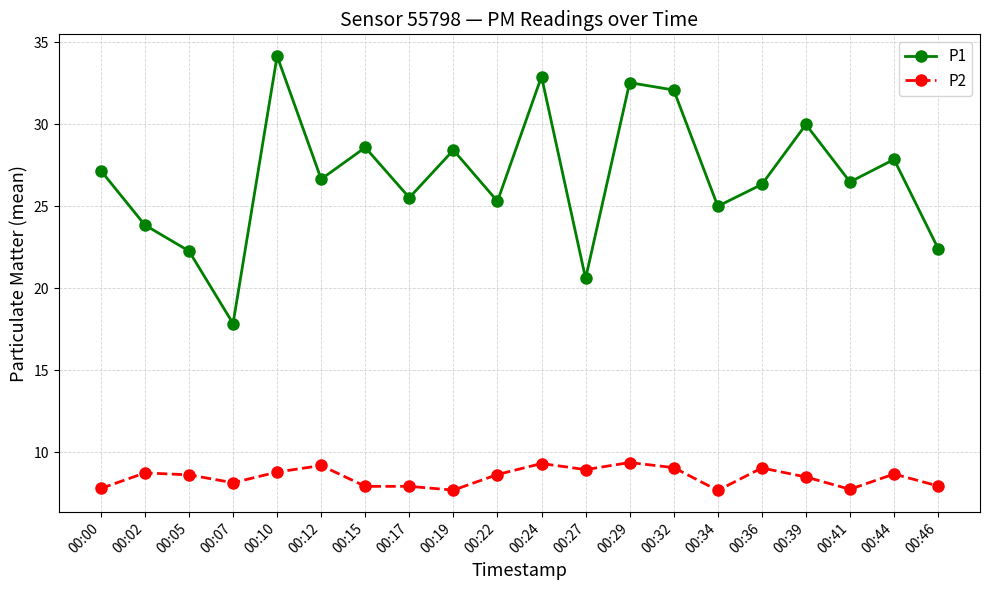

True or false: P2 has more than 2 points higher than both neighbors.

True